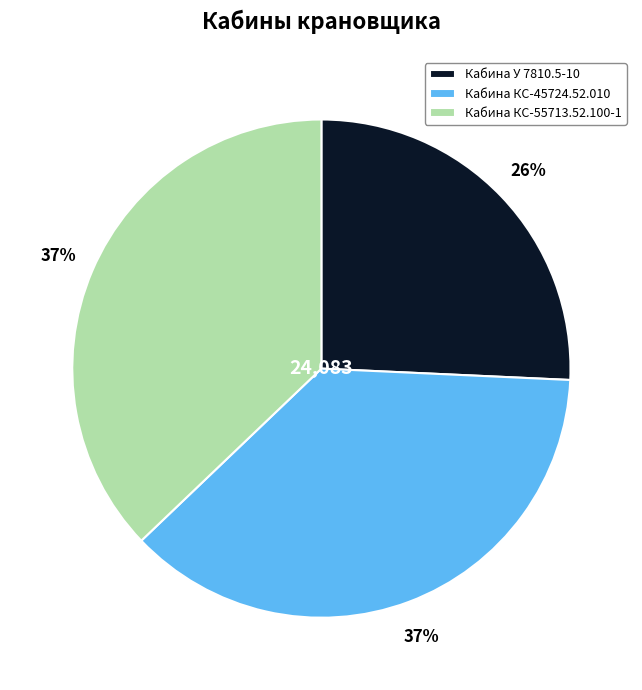

To the nearest percent, what portion does Кабина КС-45724.52.010 represent?

37%